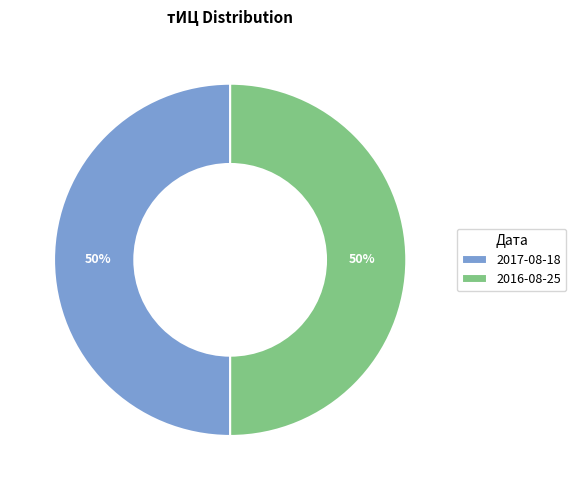

Count the number of slices in the pie.

2